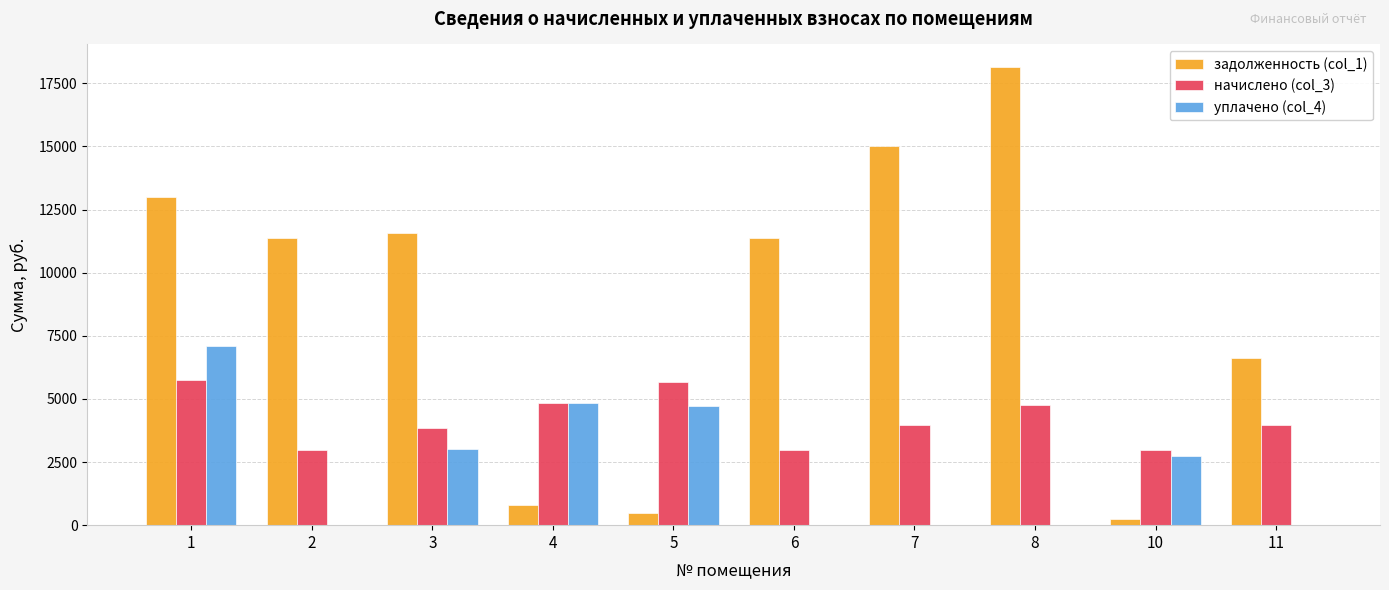

What is the total value across all series at 7?

18975.4